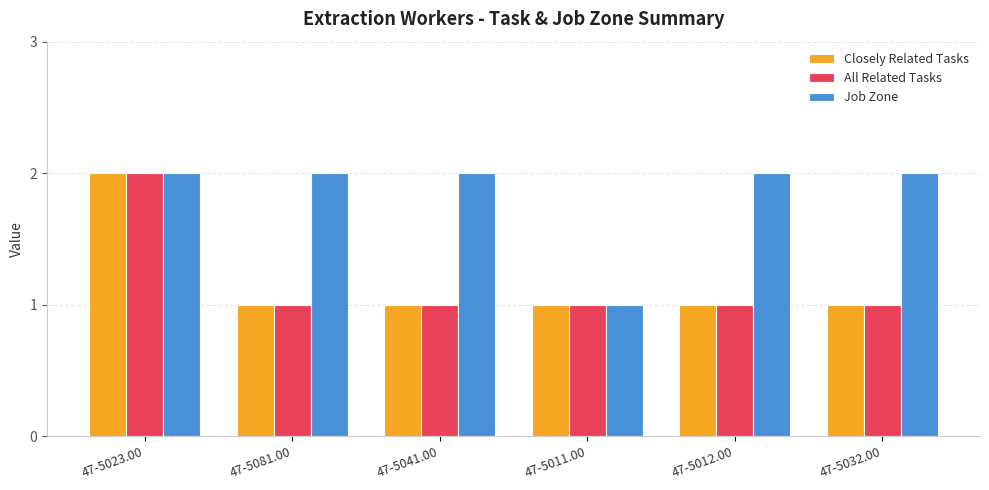

What is the sum of all Closely Related Tasks values?

7